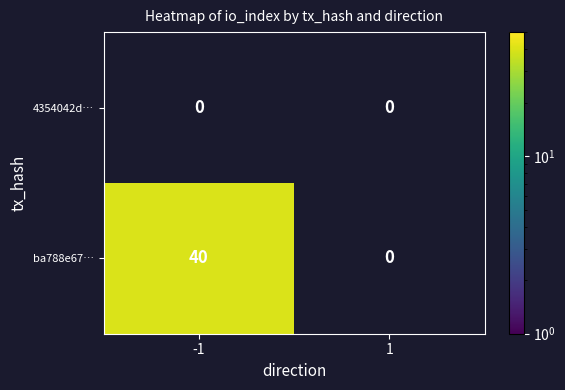

True or false: ba788e677ab145360be9b4dc9101a5b3dd862a1 has a value of 0 at 1.

True